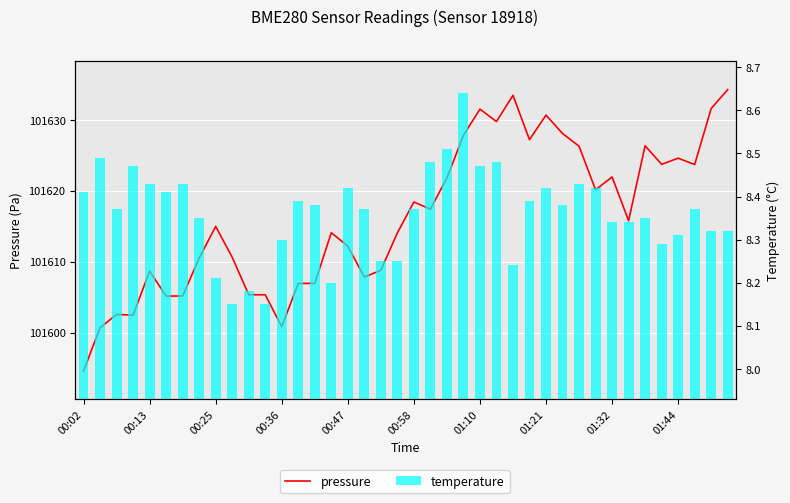

True or false: pressure has a value of 47278.6 at 17.

False